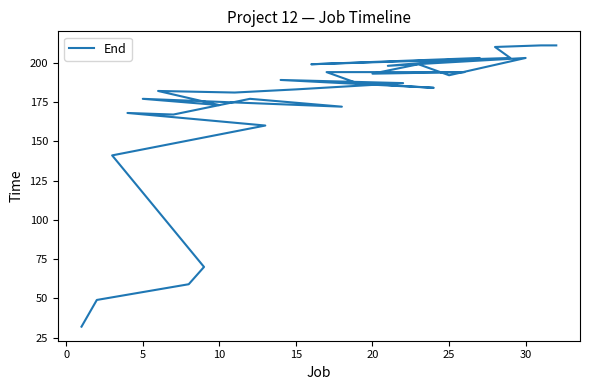

What is the approximate value at 10, to the nearest 50?

150